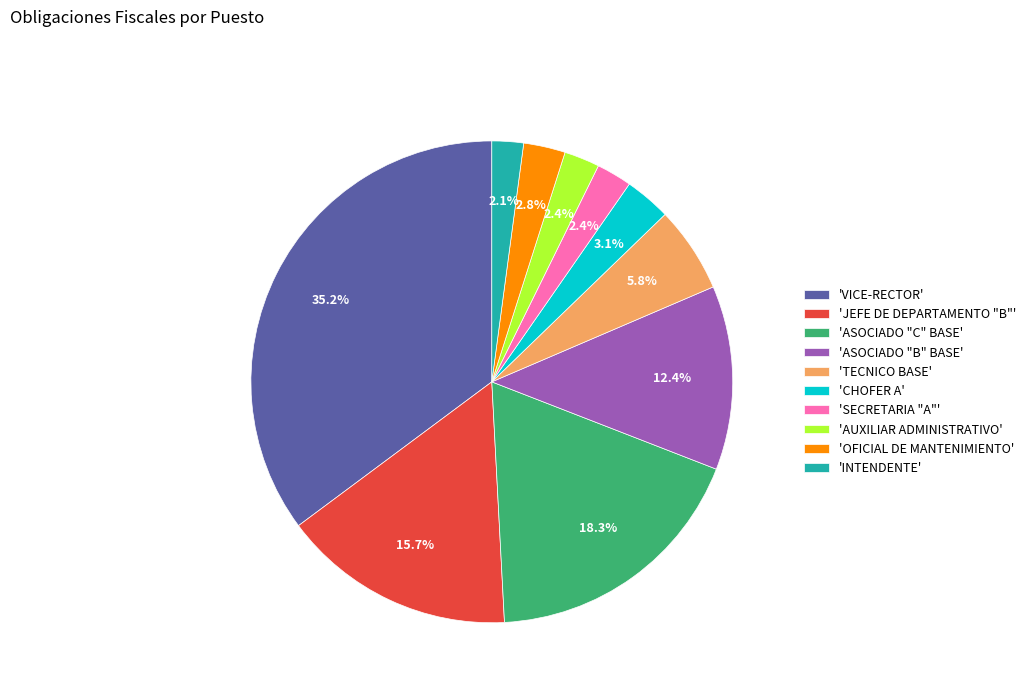

To the nearest percent, what is the average slice percentage?

10%